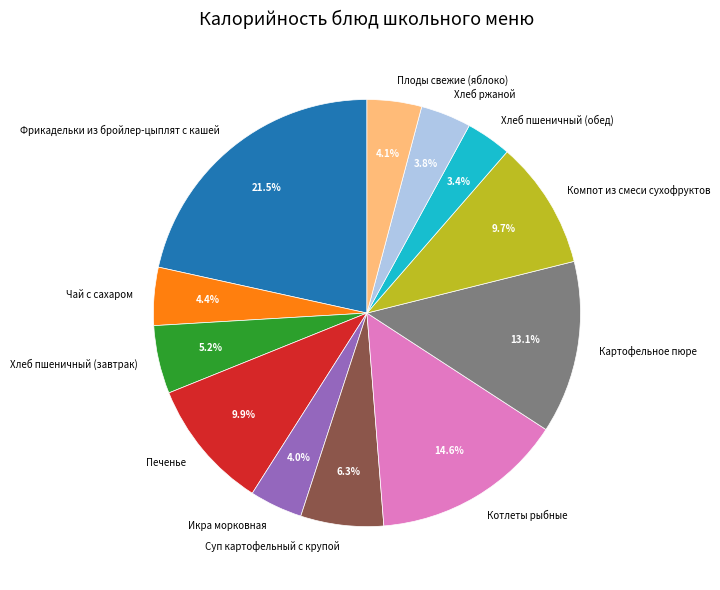

What portion of the pie excludes Хлеб пшеничный (завтрак)?

94.8%